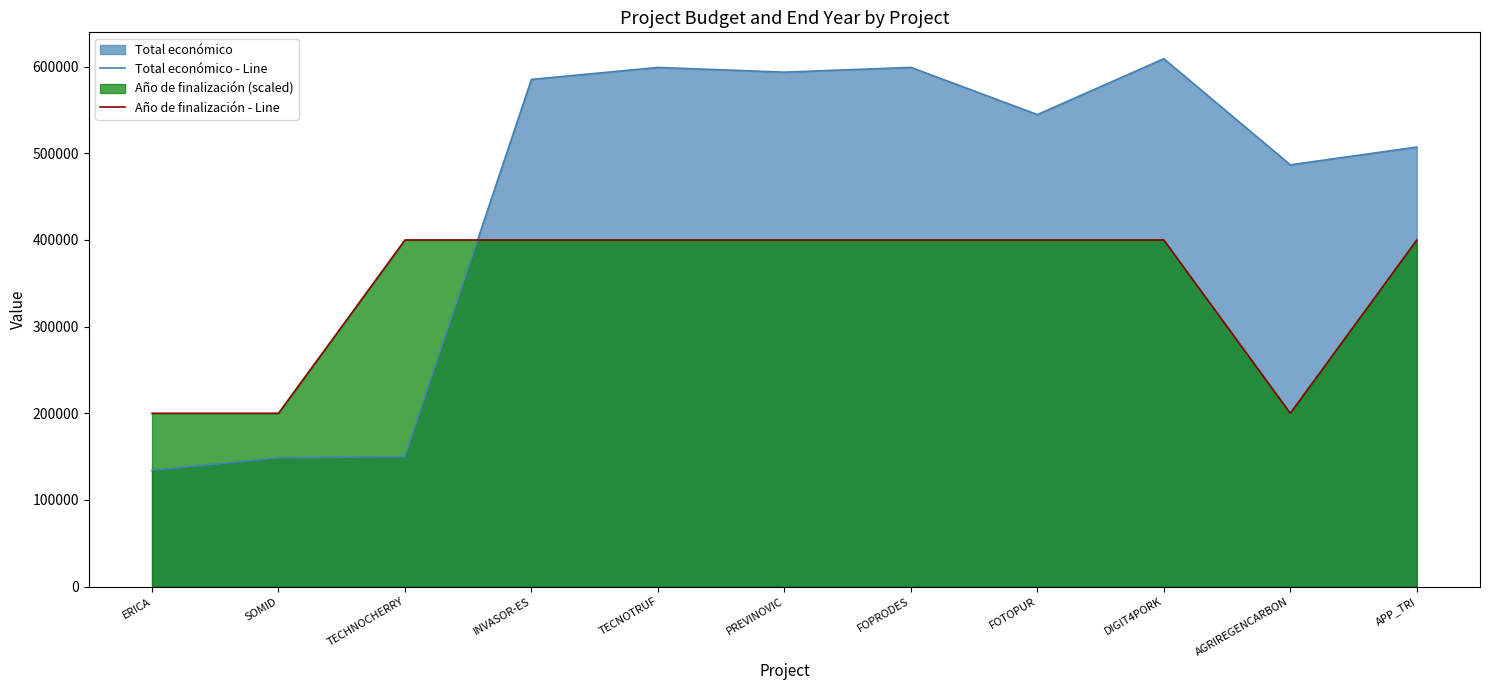

How many series are shown in this chart?

2